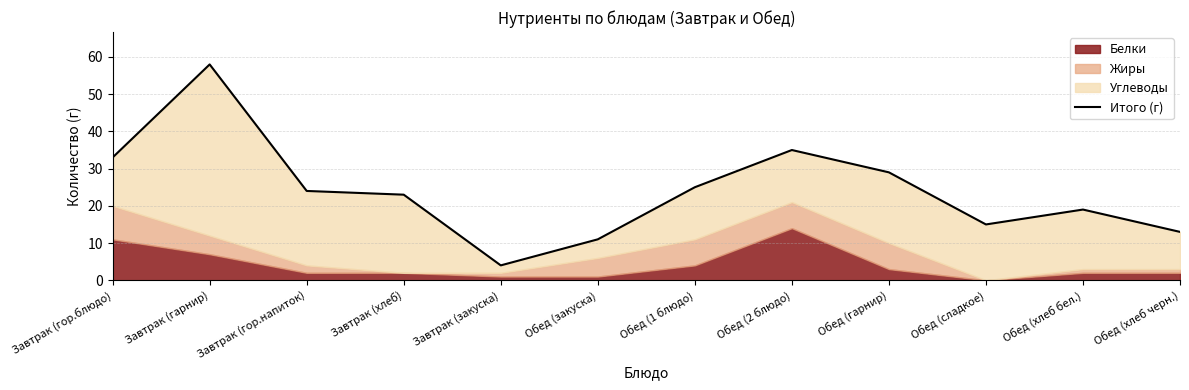

The value at Обед (сладкое) is 27. True or false?

False